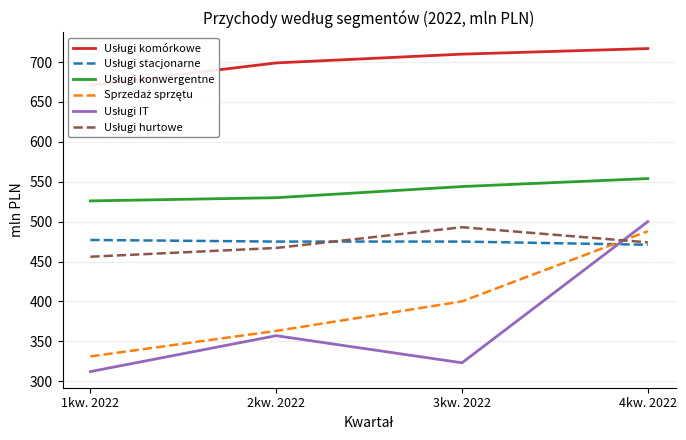

How many series are shown in this chart?

6